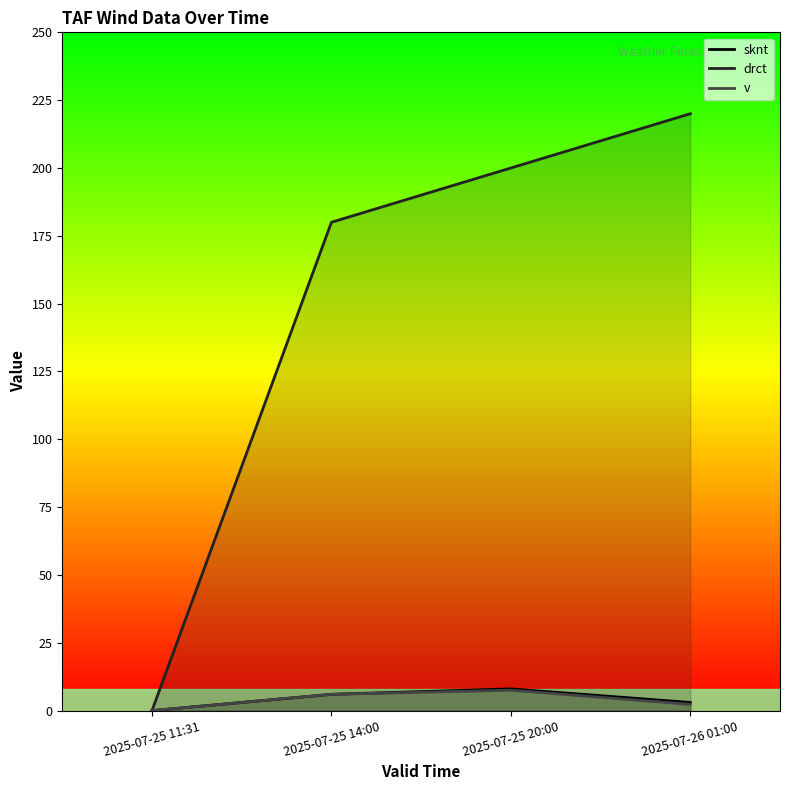

True or false: v has more than 1 points higher than both neighbors.

False